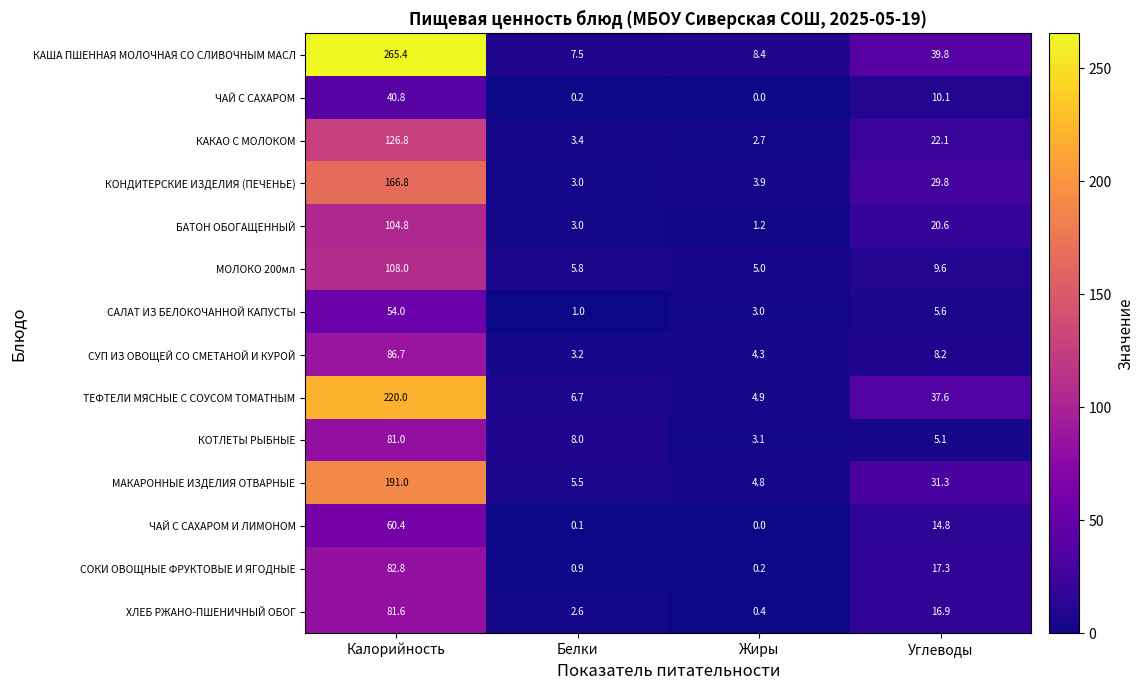

At which label does БАТОН ОБОГАЩЕННЫЙ first exceed 20?

Калорийность